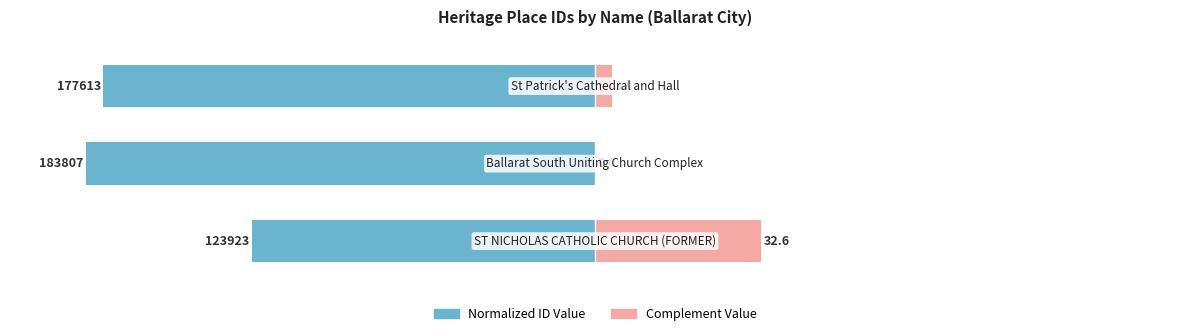

How many bars are there in total?

6